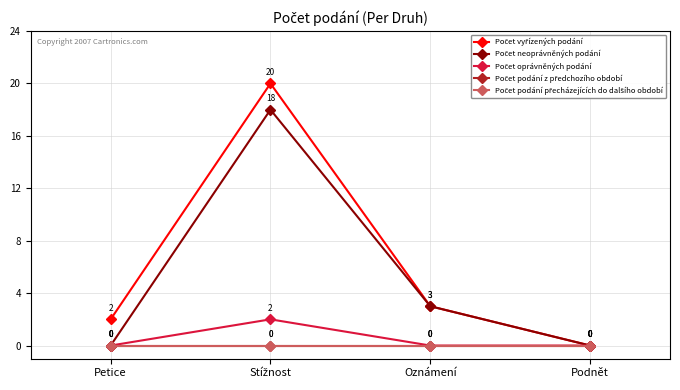

The value of Počet oprávněných podání at Oznámení is -1. True or false?

False